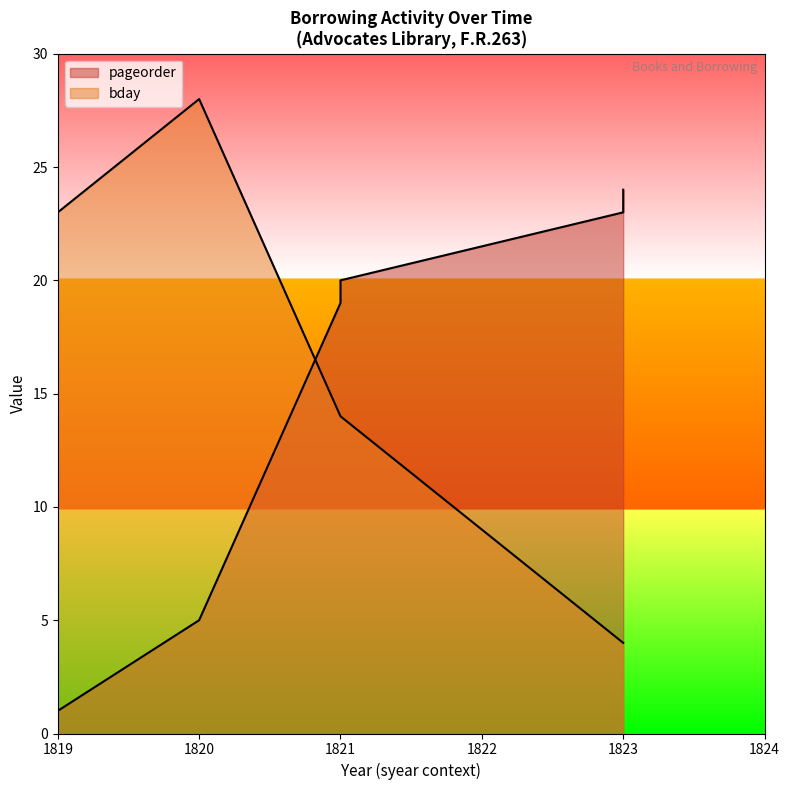

Reading left to right, list all the values displayed in this chart.

pageorder: 1819-12-23=1	1820-6-28=5	1821-6-14=20	1823-3-4=23	1823-3-4=24	1821-6-14=19
bday: 1819-12-23=23	1820-6-28=28	1821-6-14=14	1823-3-4=4	1823-3-4=4	1821-6-14=14